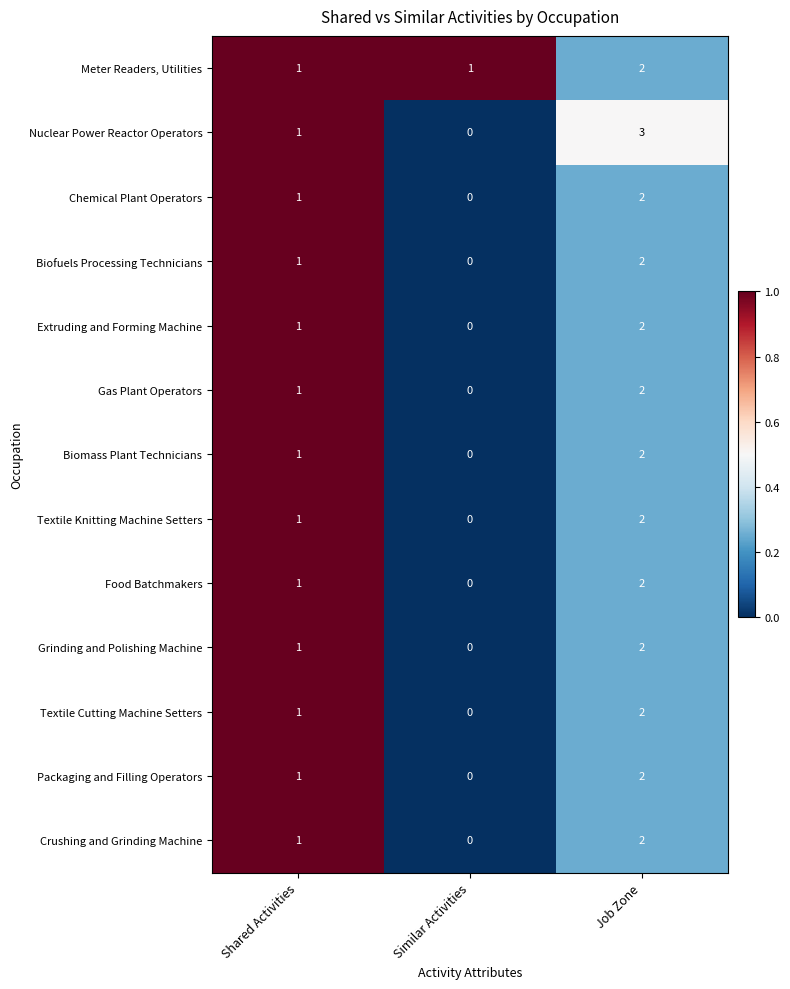

Is the value of Chemical Plant Operators at Job Zone greater than the value of Packaging and Filling Operators at Similar Activities?

Yes